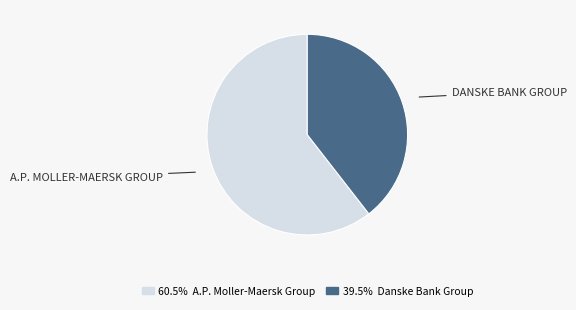

Count the number of slices in the pie.

2